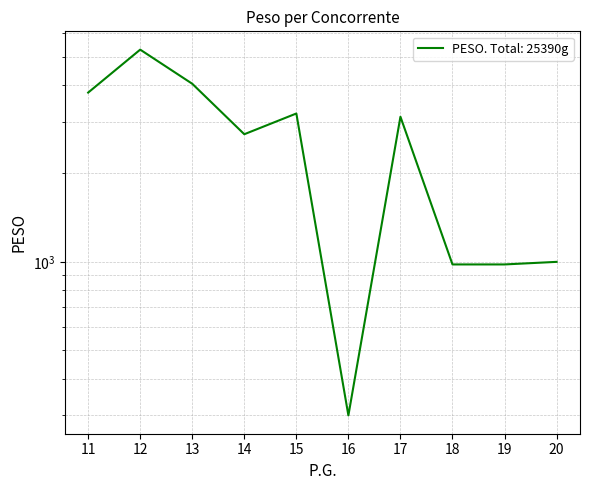

Which has a higher value, 14 or 15?

15